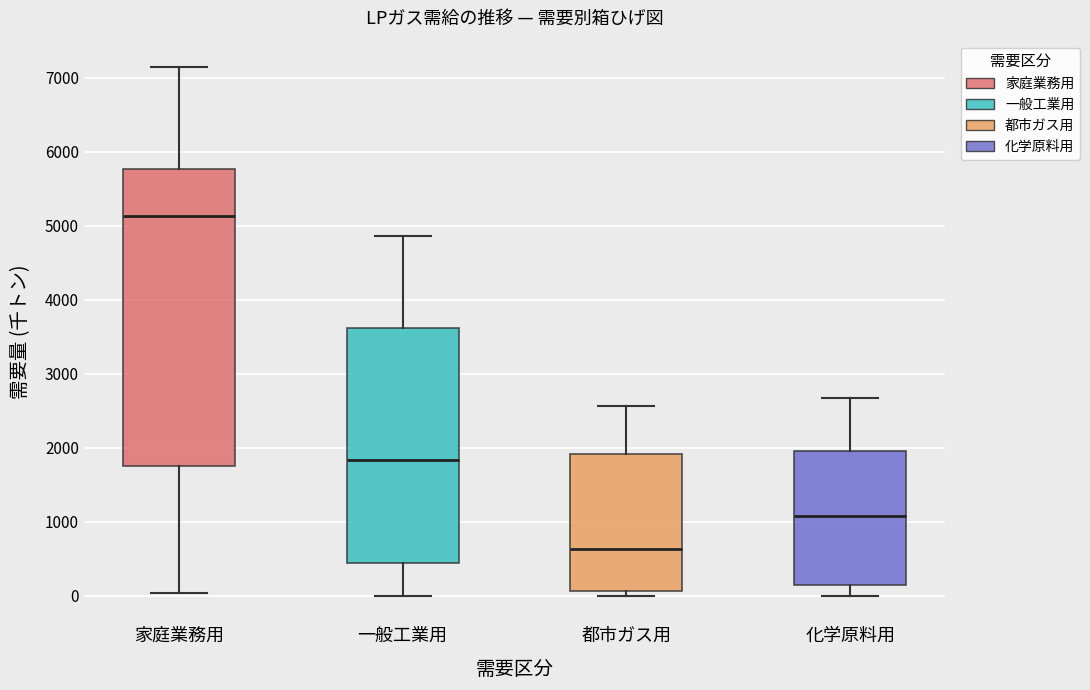

Where does the median line of the box for 化学原料用 sit on the y-axis? The values are not printed on the chart, so give them approximately, as read against the axis.

1100